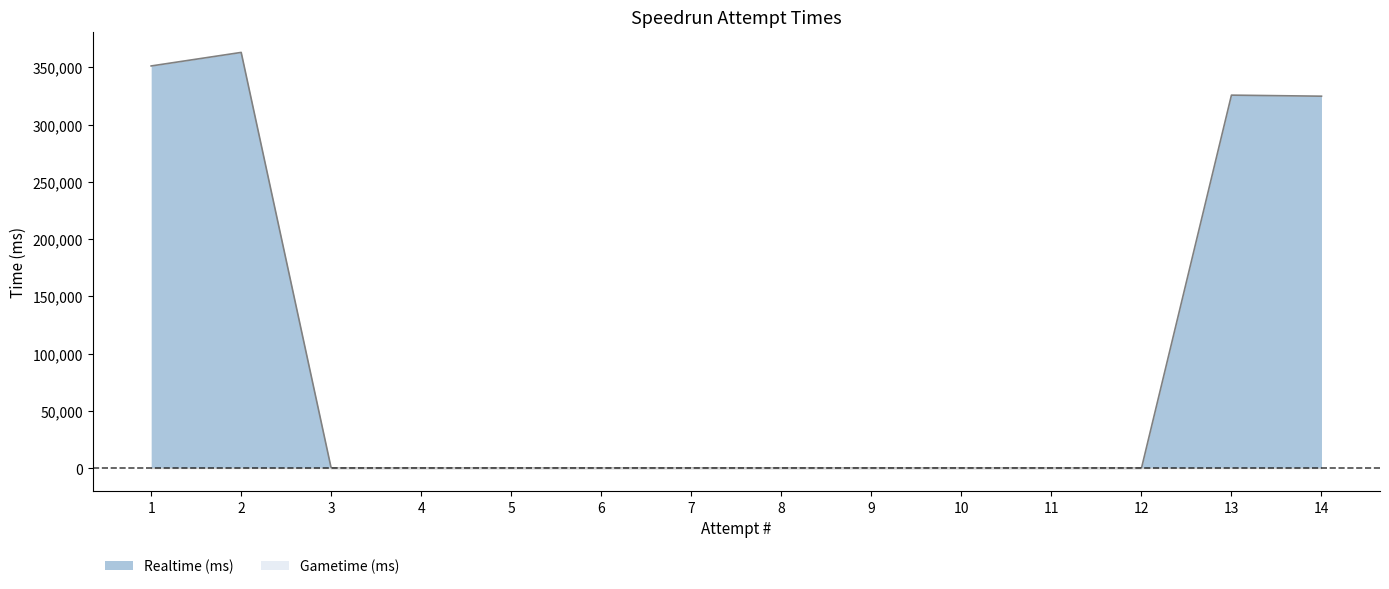

List the labels in order of value, smallest first.

3, 4, 5, 6, 7, 8, 9, 10, 11, 12, 14, 13, 1, 2